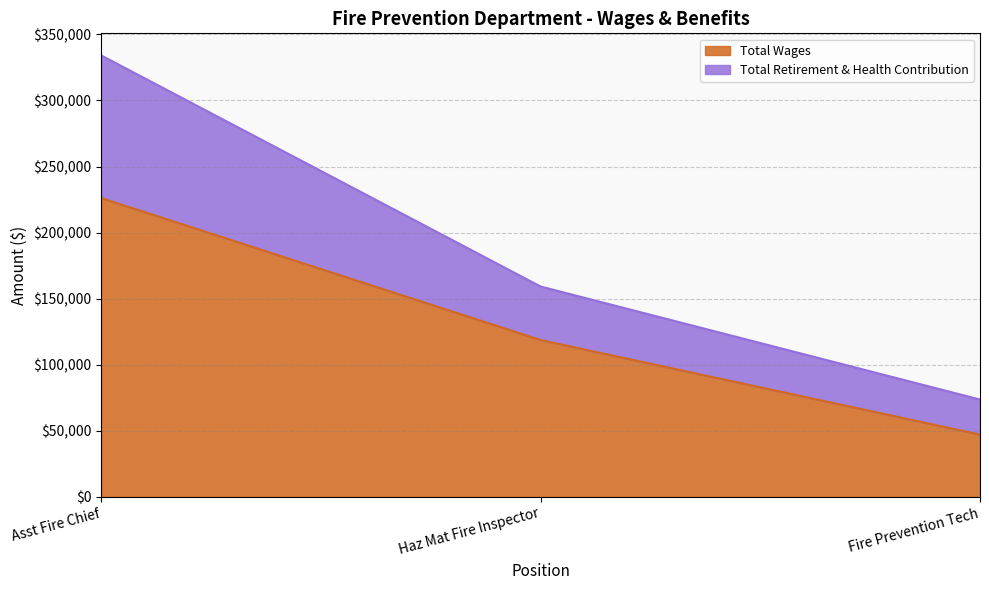

Is the value of Total Wages at Fire Prevention Tech greater than the value of Total Retirement & Health Contribution at Asst Fire Chief?

No